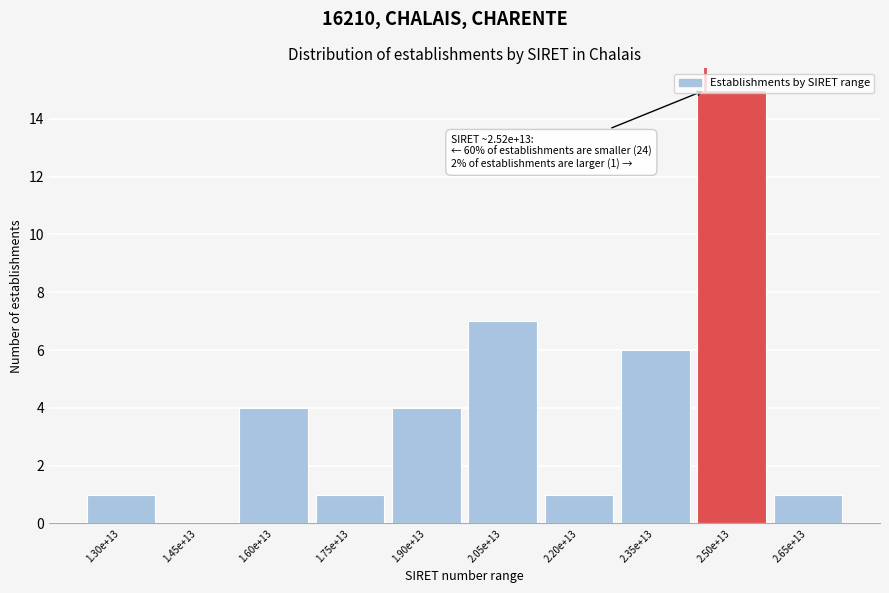

What is the change in value from 1.45e+13 to 2.20e+13?

+1